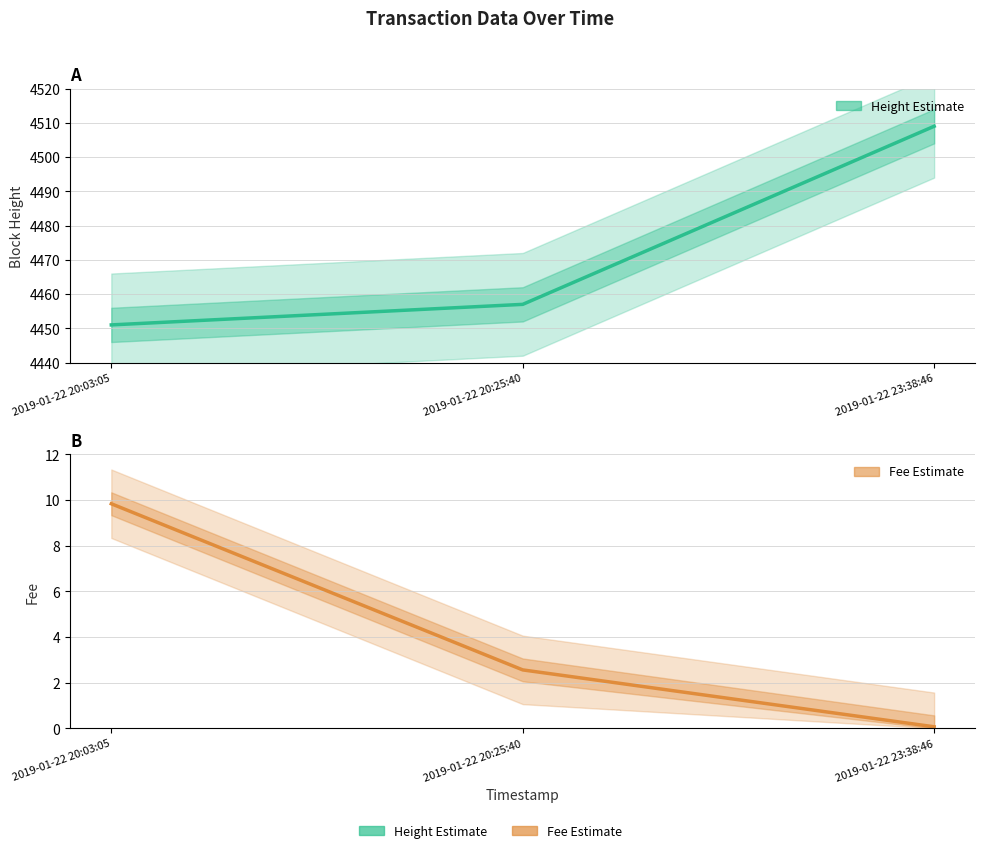

Rank the series at 2019-01-22 20:03:05 from lowest to highest value.

Fee (Estimate), Height (Estimate)